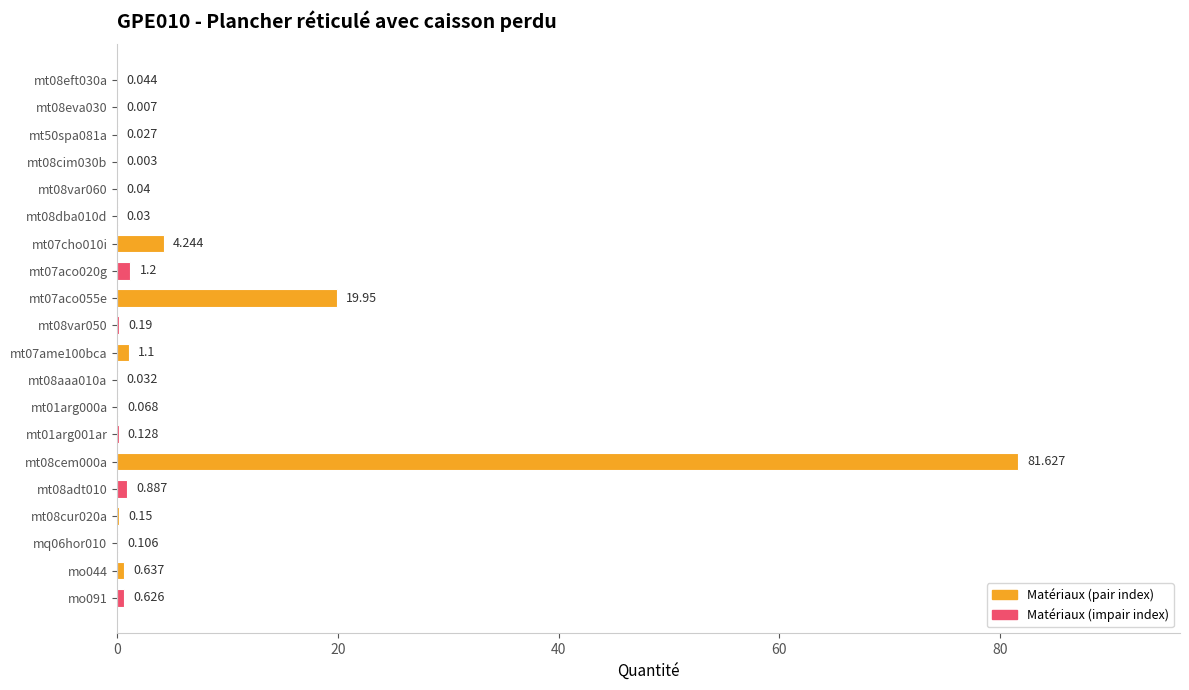

True or false: the data shows 0.0 at mt08var060.

True